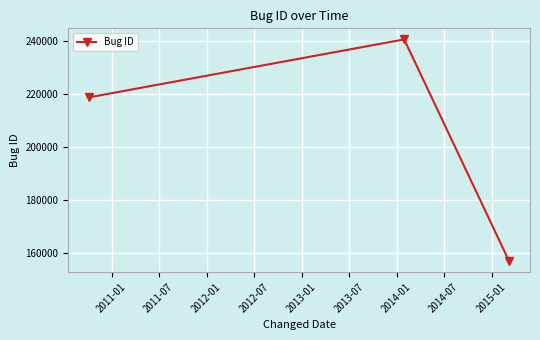

What is the maximum value shown in the chart?

240705